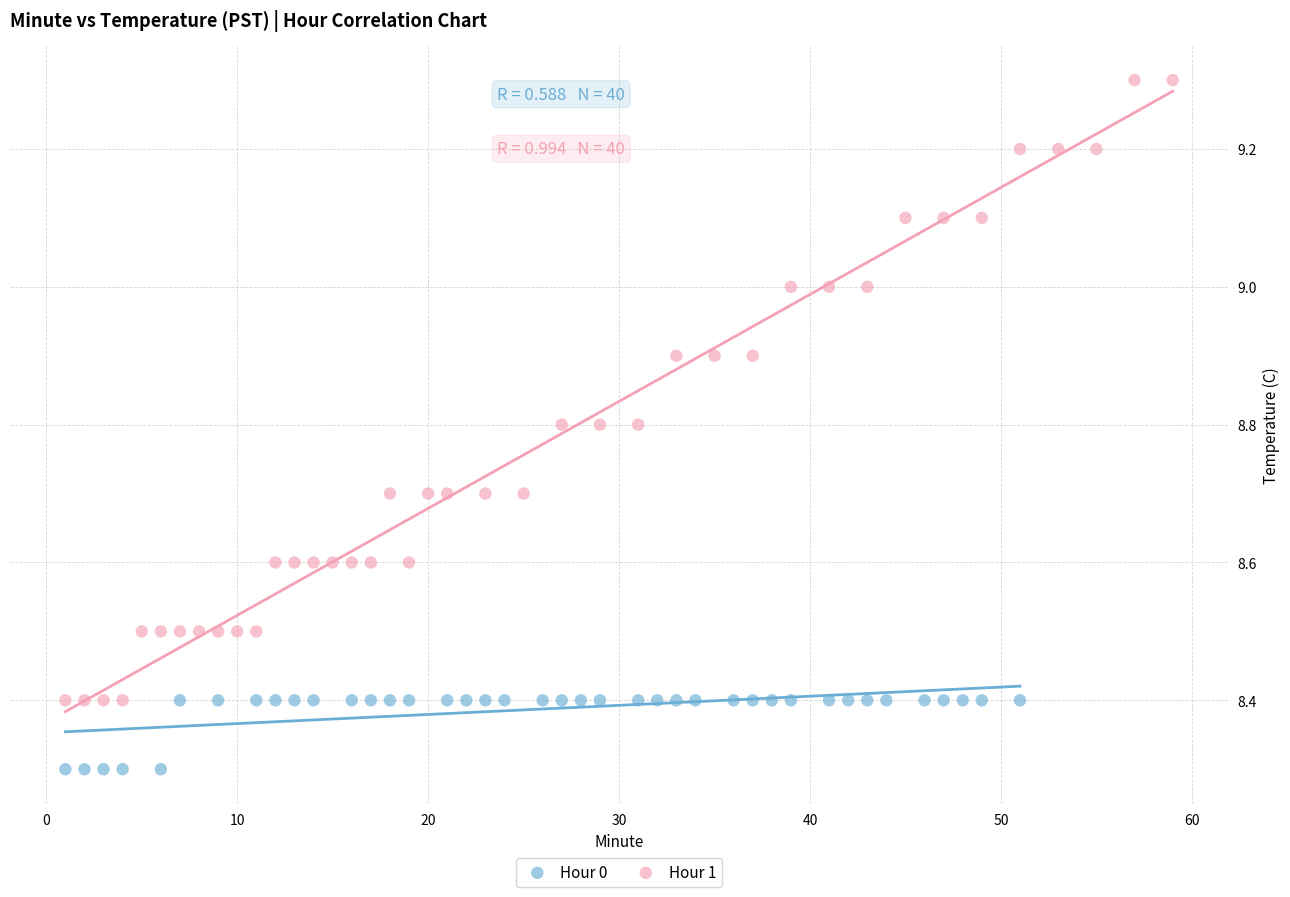

Which series reaches the maximum Y coordinate?

Hour 1